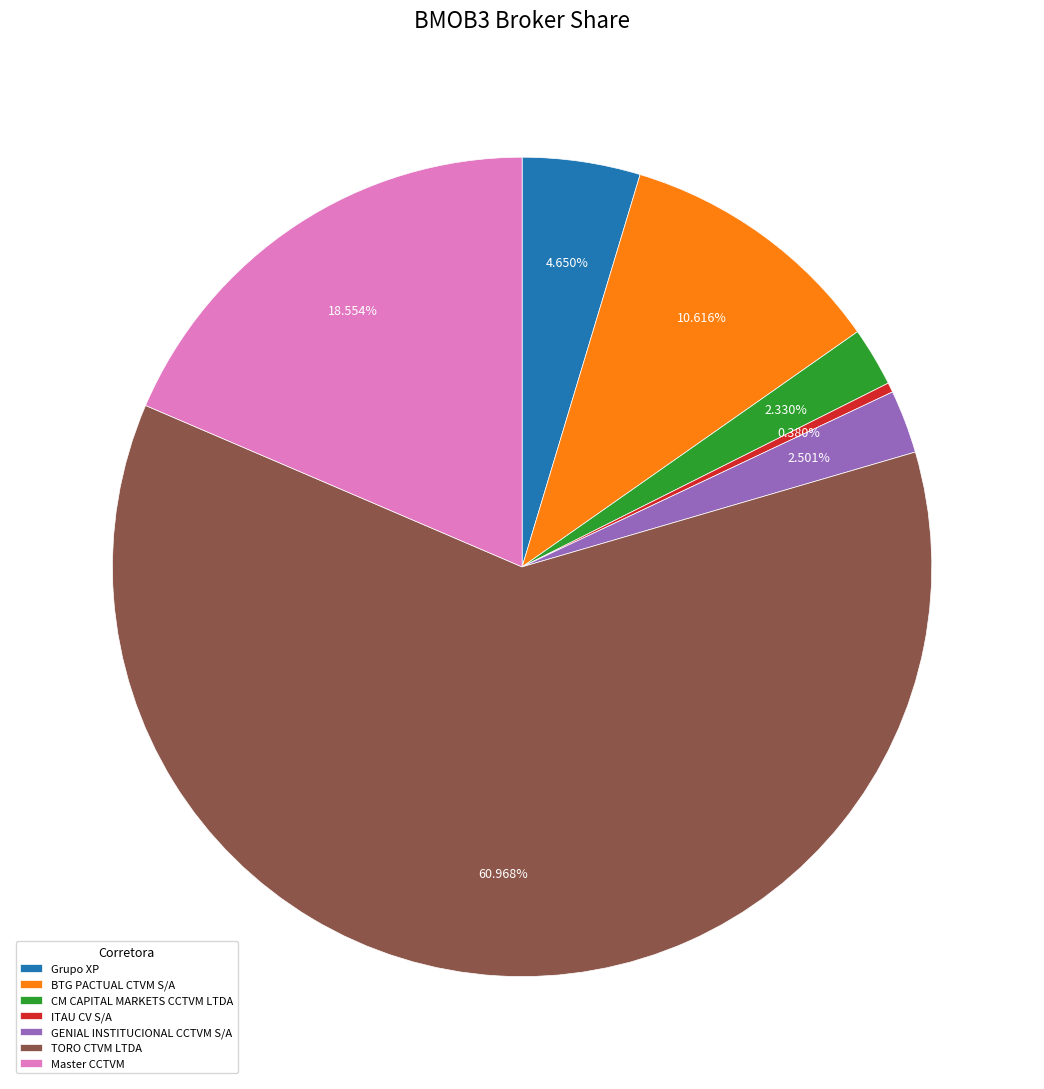

To the nearest percent, what is the combined percentage of GENIAL INSTITUCIONAL CCTVM S/A and Grupo XP?

7%